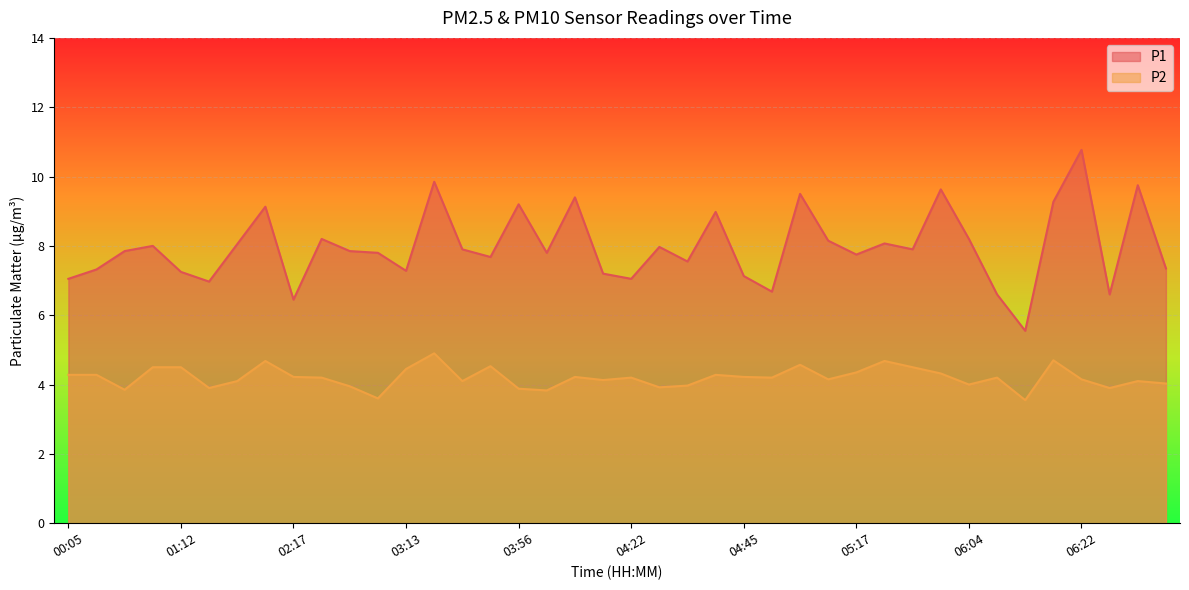

True or false: P1 and P2 intersect in this chart.

False